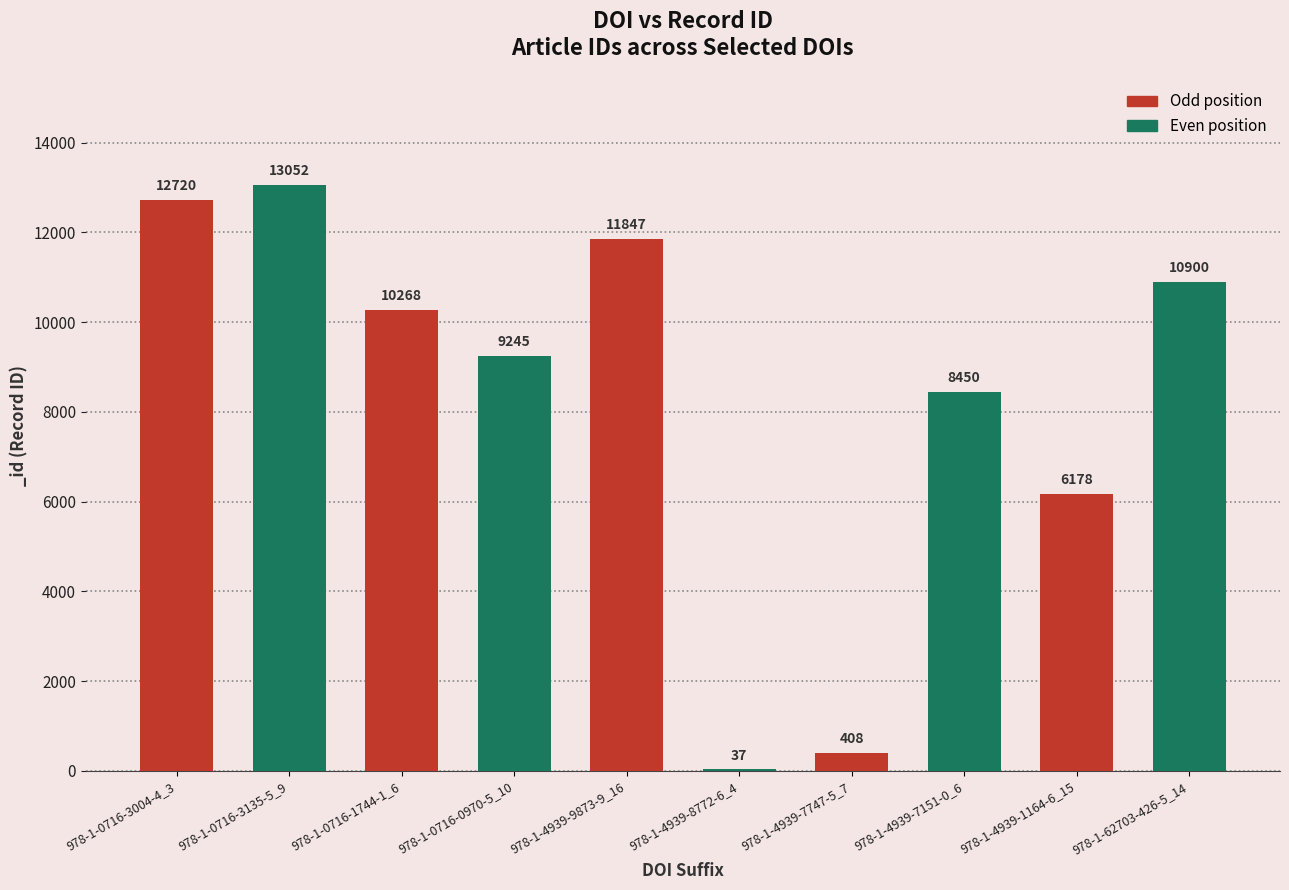

Which label corresponds to the largest value in the chart?

978-1-0716-3135-5_9